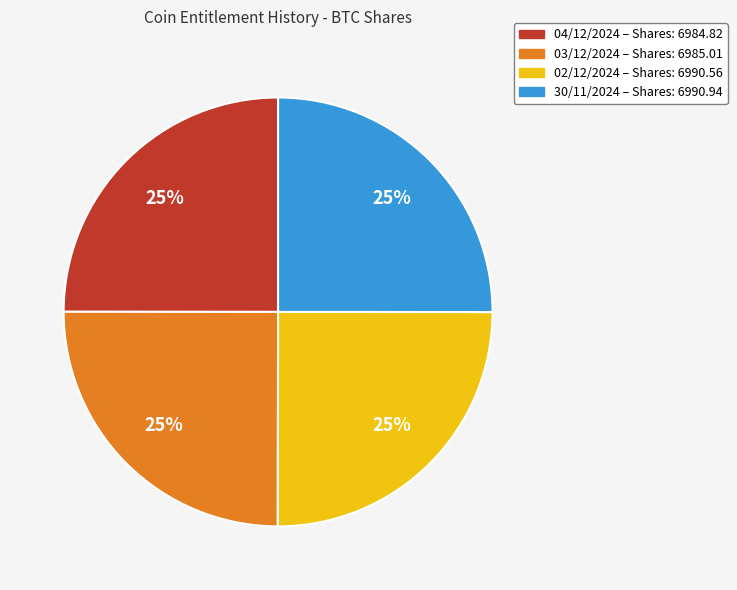

What percentage is the 04/12/2024 slice, to the nearest percent?

25%